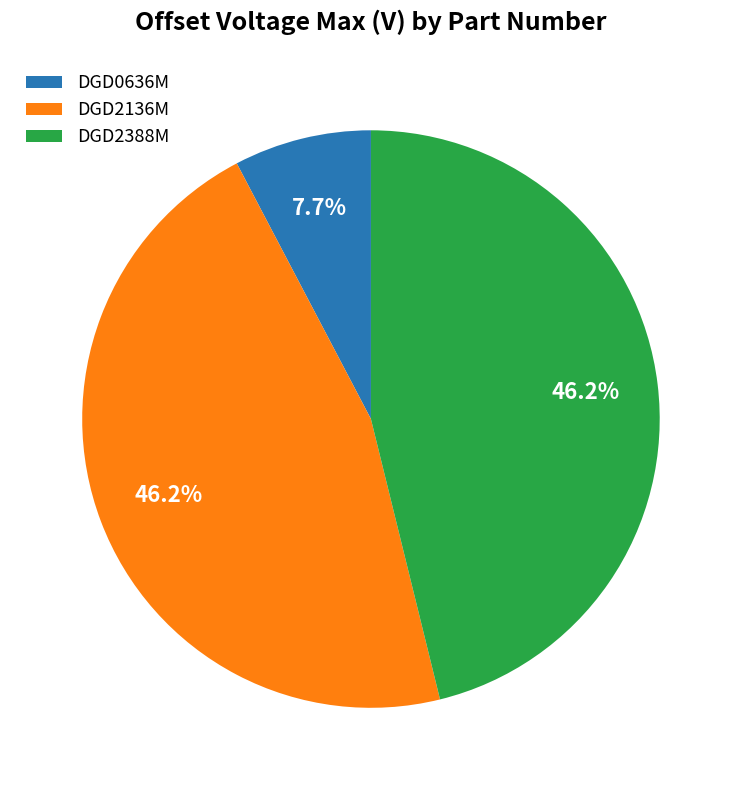

To the nearest percent, what is the difference between the DGD2136M and DGD0636M slice percentages?

38%